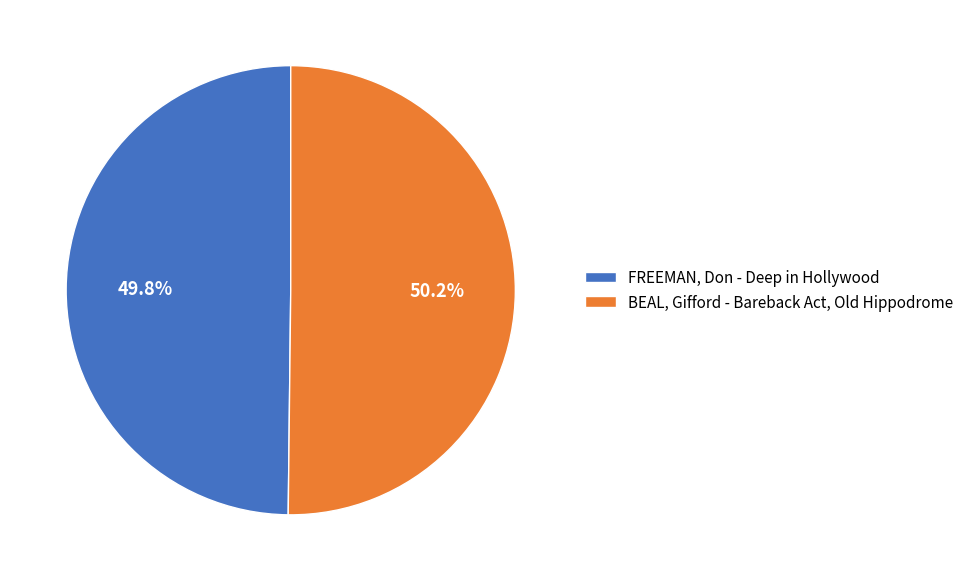

Is it true that FREEMAN, Don - Deep in Hollywood is 42% of the pie?

False